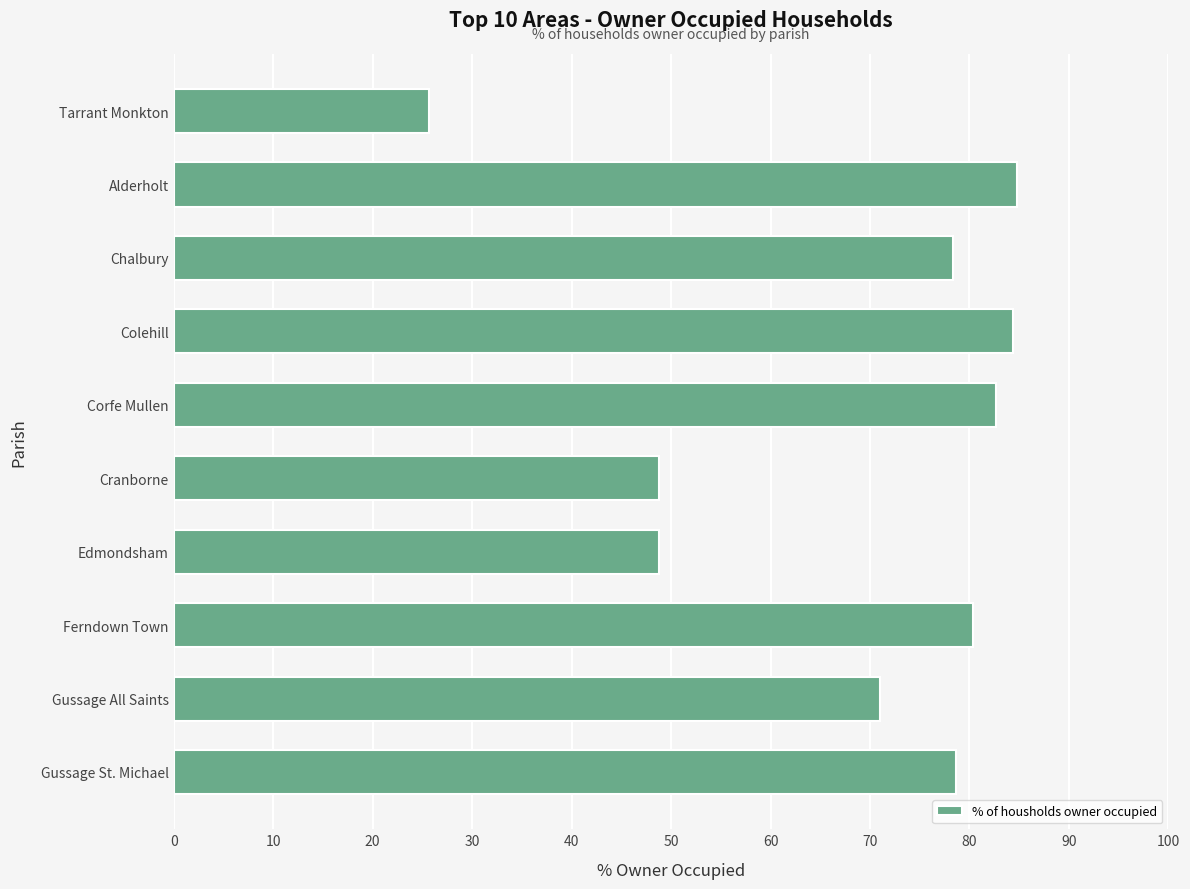

Which category has the lowest value across all series?

Tarrant Monkton